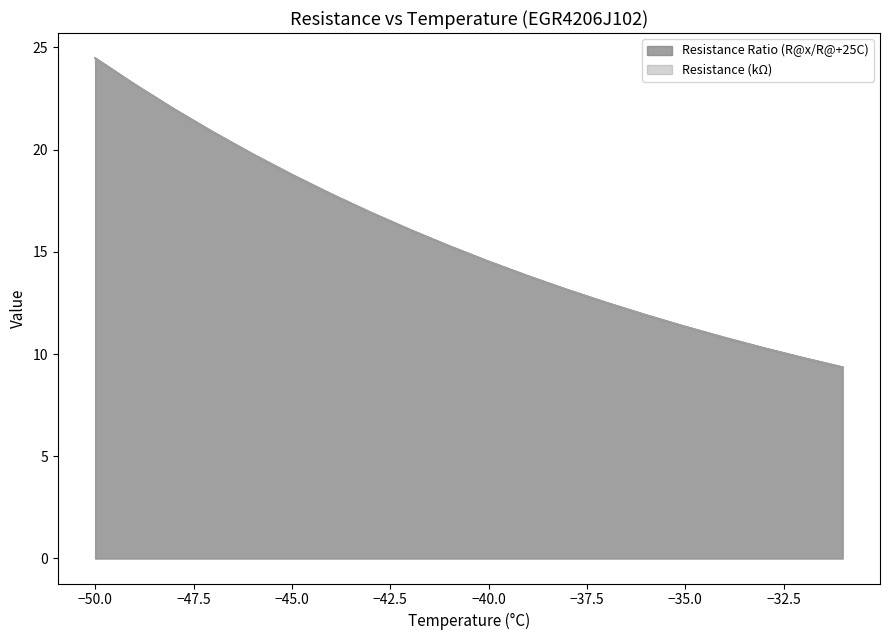

True or false: Resistance Ratio (R@x/R@+25C) and Resistance (Ohm, /1000) cross at least once.

False